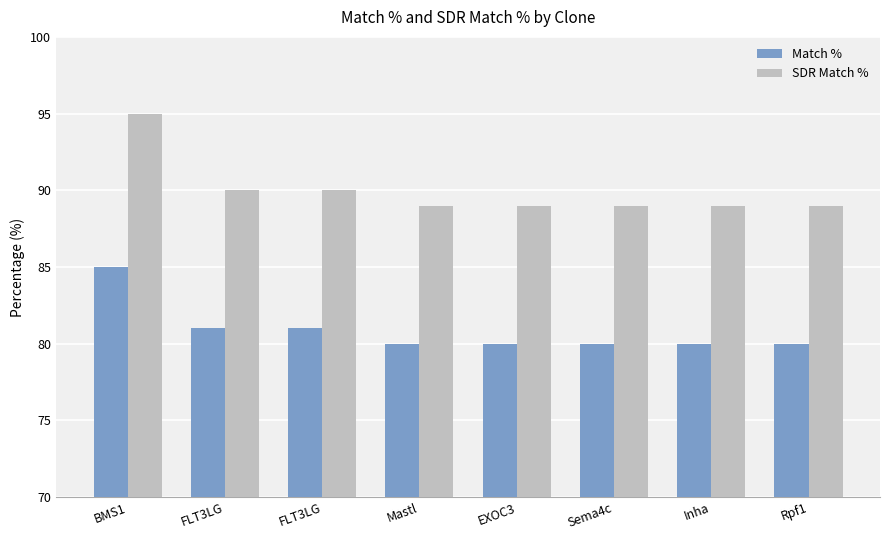

How many data points does each series have?

8